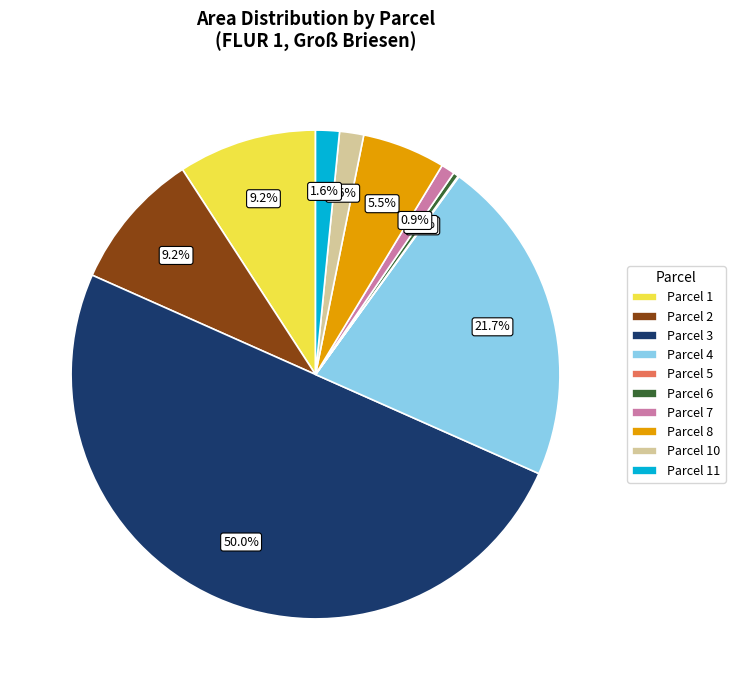

Is Parcel 10 the majority of the pie?

No